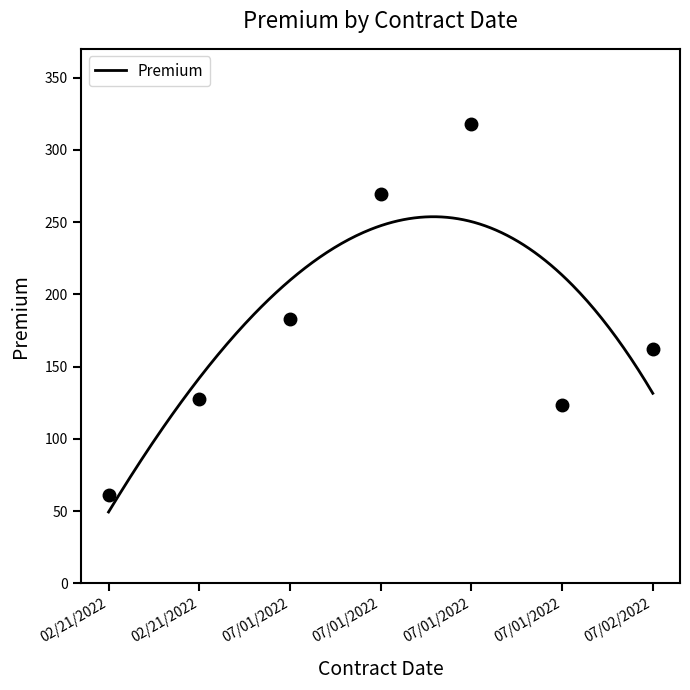

List the labels in order of value, largest first.

07/01/2022, 07/01/2022, 07/01/2022, 07/02/2022, 02/21/2022, 07/01/2022, 02/21/2022